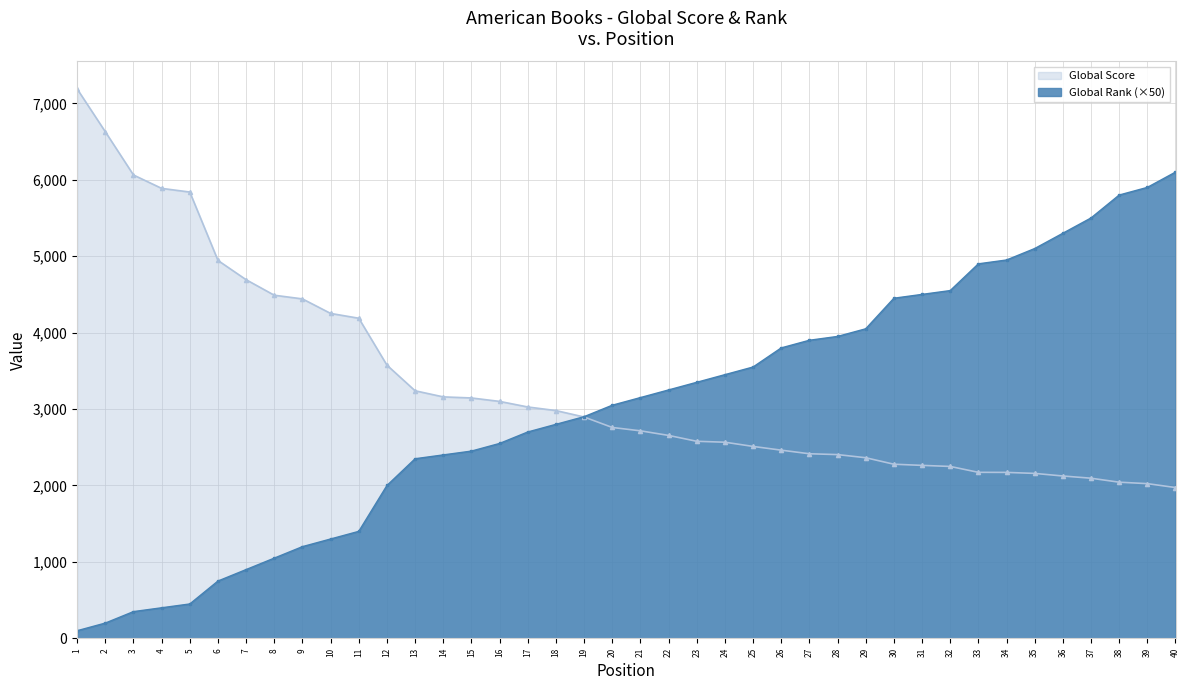

At how many categories does at least one series exceed 4683?

15